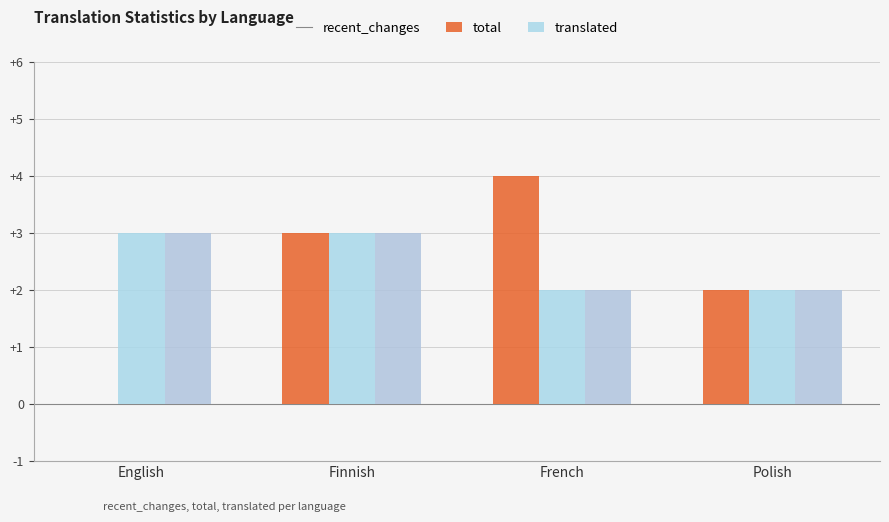

What is the approximate value of recent_changes at French?

4